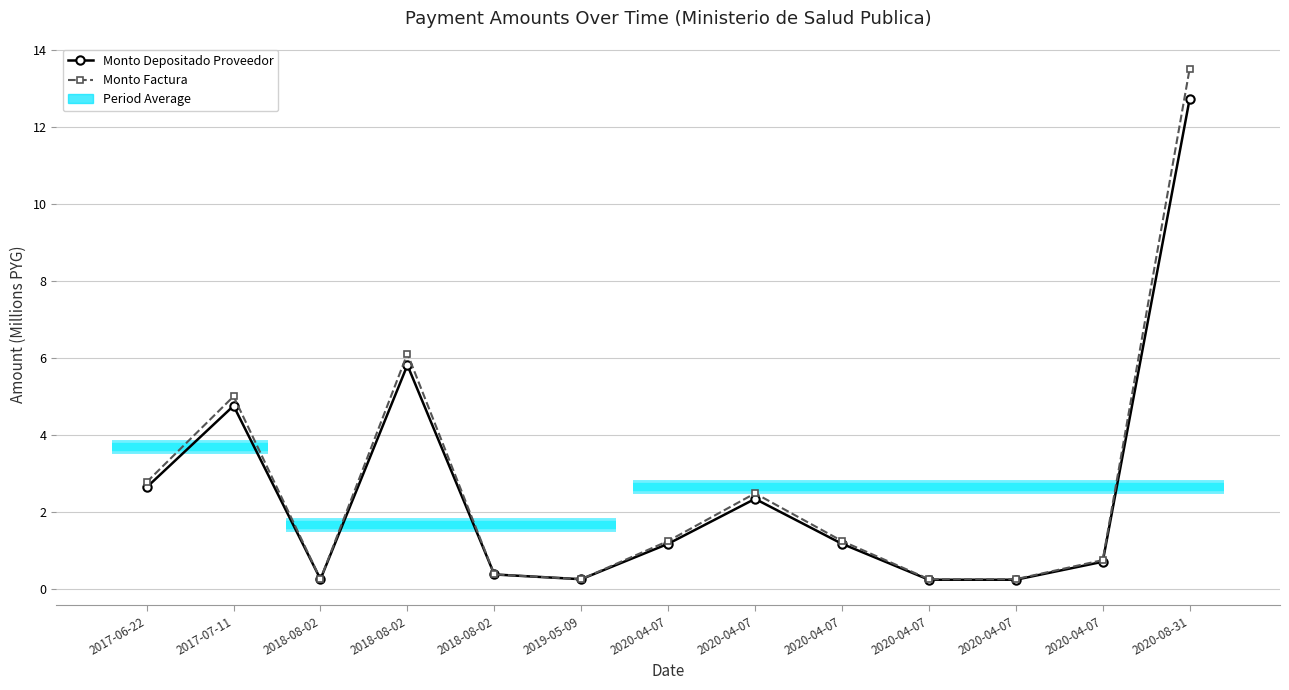

Which category has the highest value in the Monto Factura series?

2020-08-31